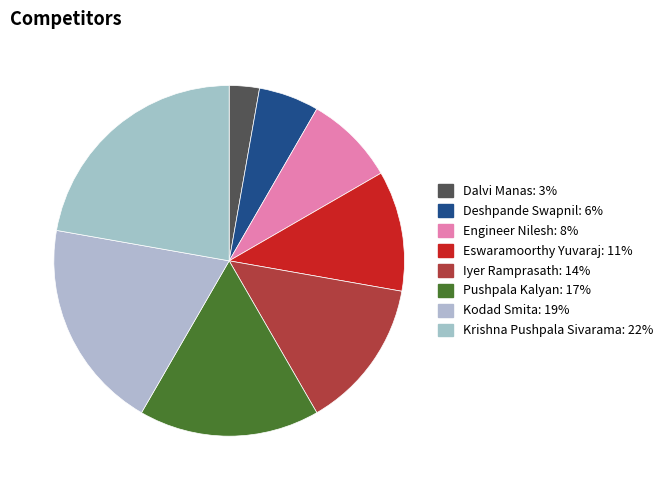

What is the largest slice in the pie chart?

Krishna Pushpala Sivarama